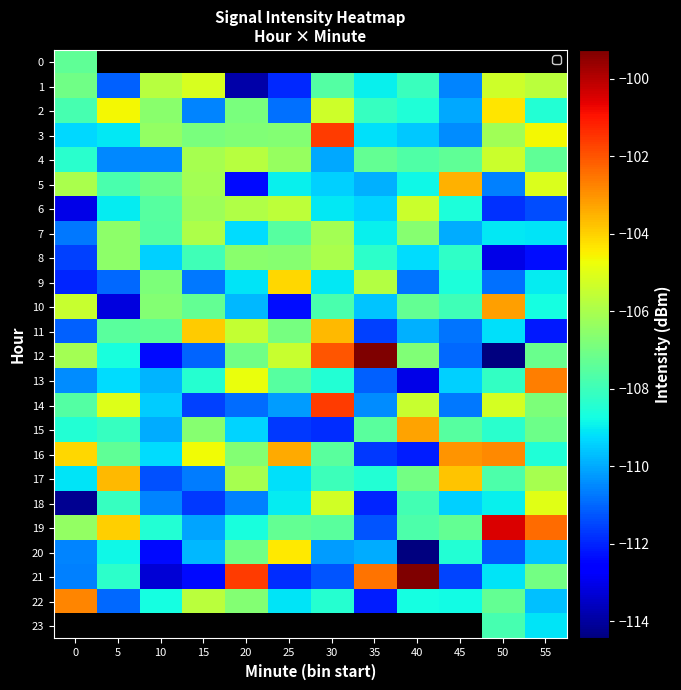

At which label is 14 closest to -106?

40